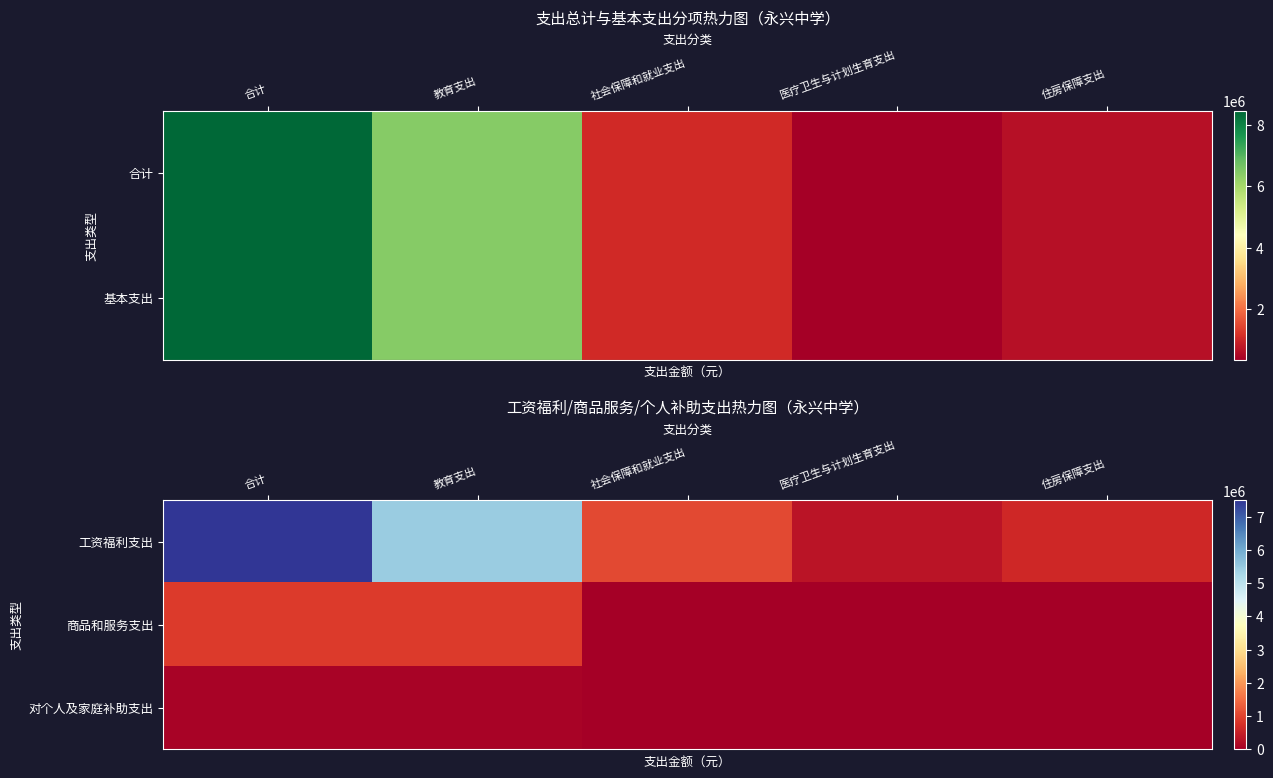

Count the row_2 values in the range 0 to 76032.

5